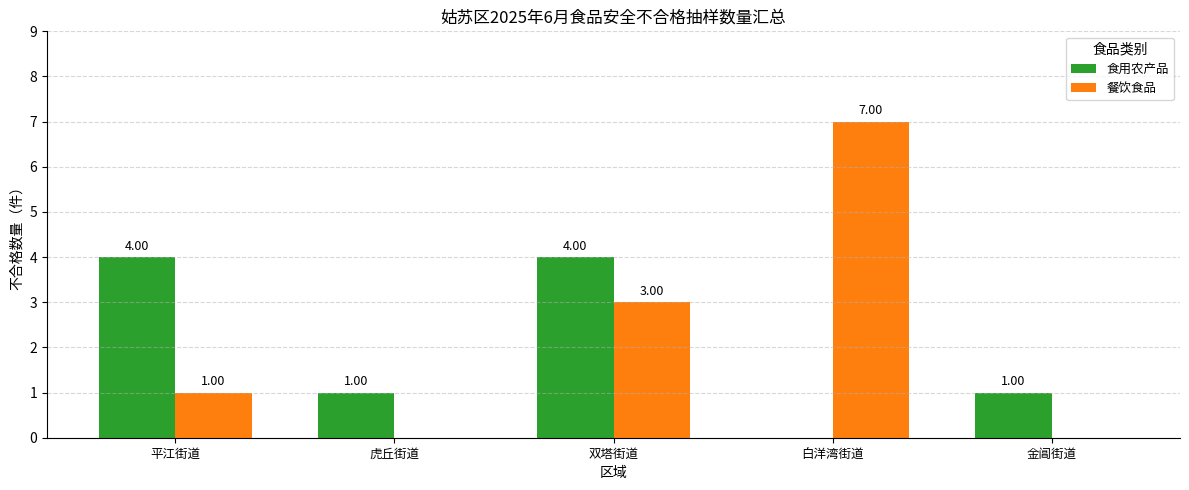

What is the average value of the 餐饮食品 series?

2